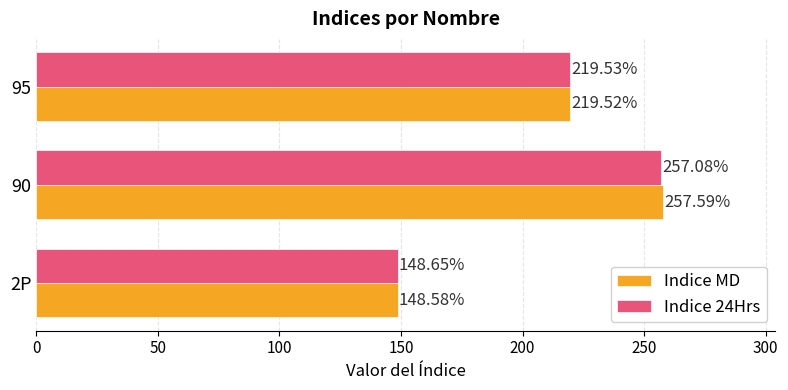

Which series has the widest spread of values?

Indice MD